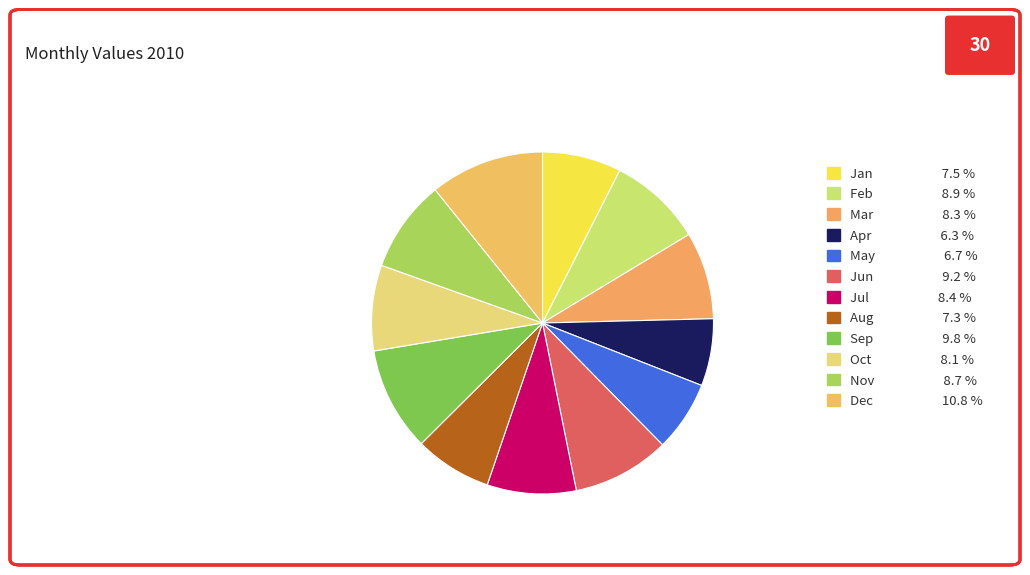

To the nearest percent, what is the difference between the May and Jul slice percentages?

2%